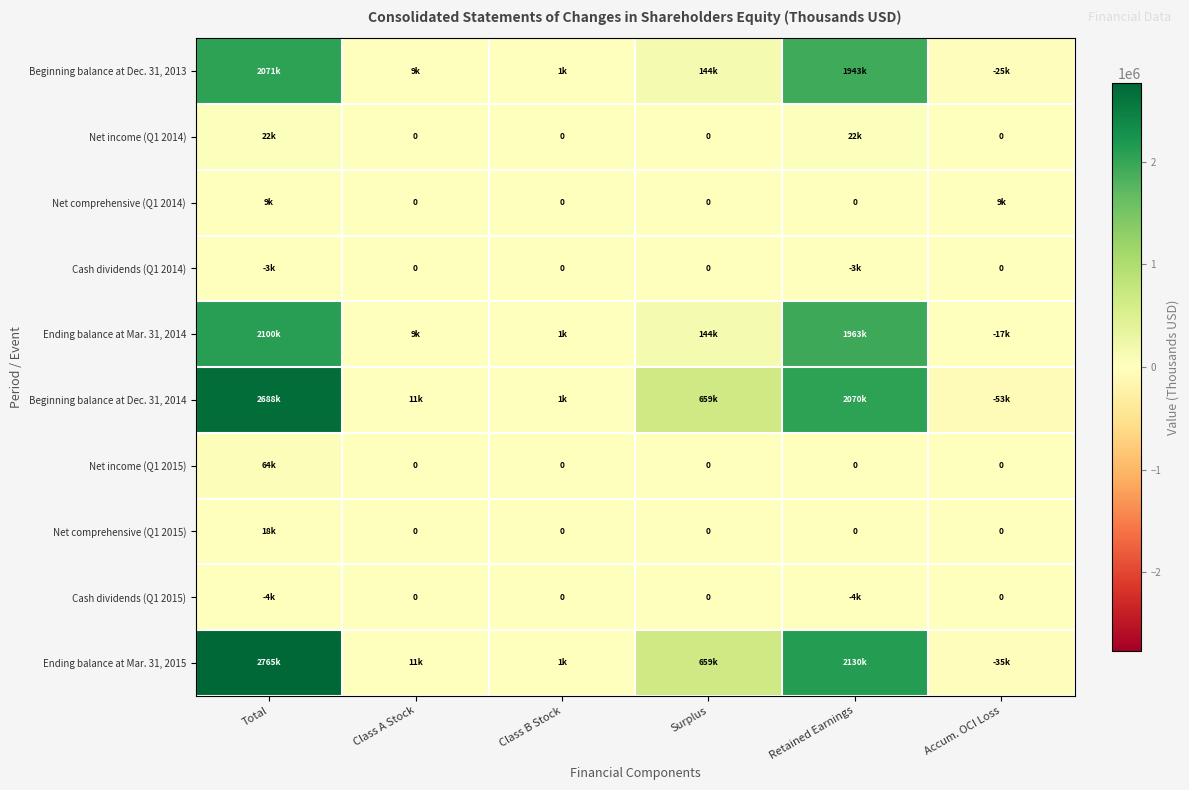

What is the difference between the Ending balance at Mar. 31, 2014 values at Total and Surplus?

1955964